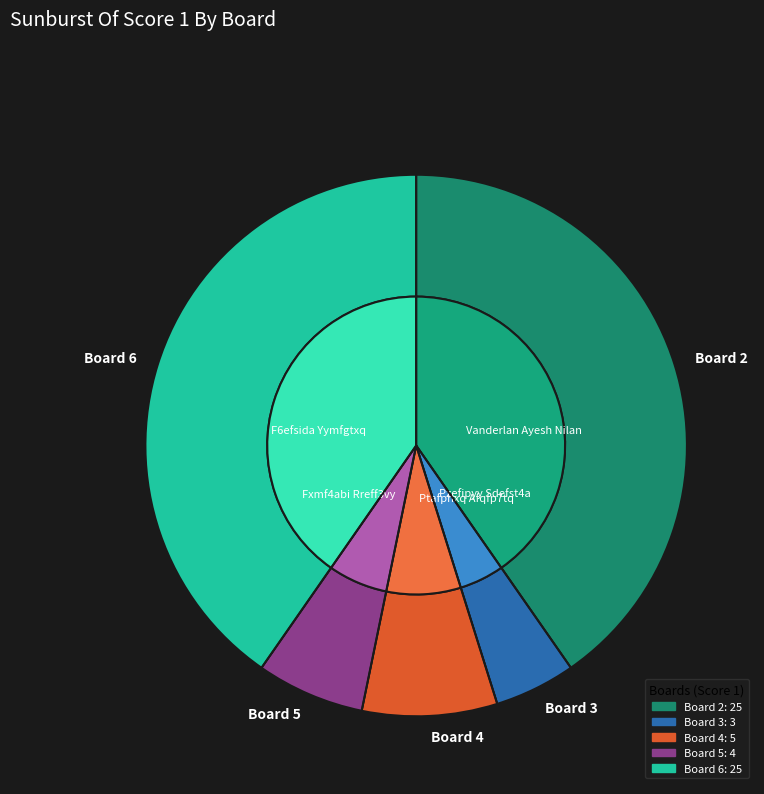

Is Board 4 the majority of the pie?

No